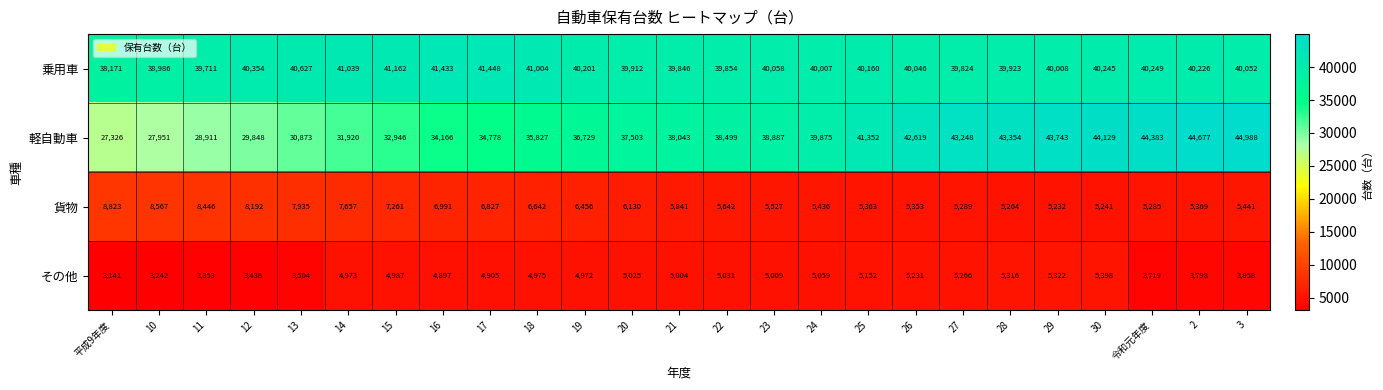

How many data points in 貨物 are less than 5841?

12